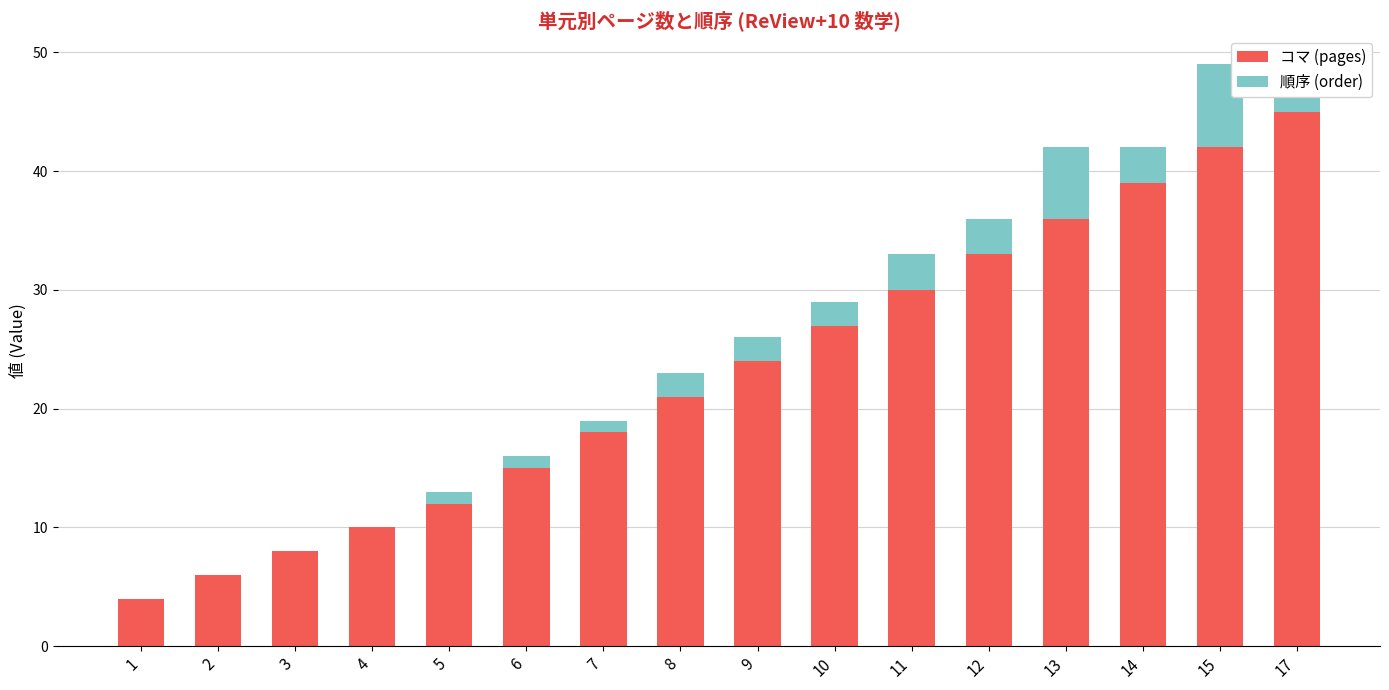

At which label does コマ (pages) reach its peak?

17